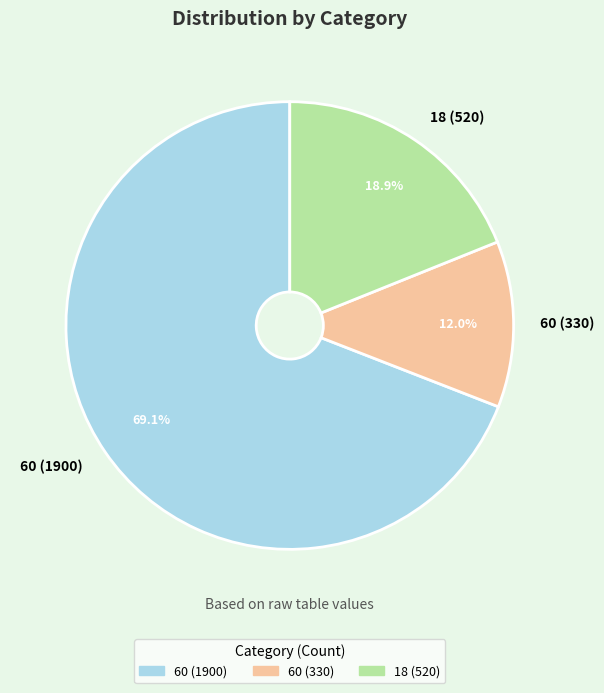

Approximately how many times larger is the value at 18 (520) compared to 60 (1900)?

0.3